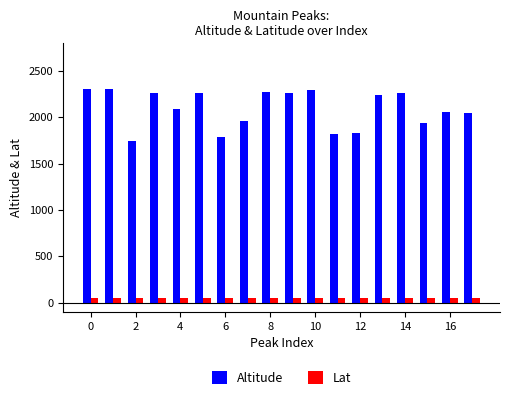

List the series in order of their overall mean, lowest first.

Lat, Altitude